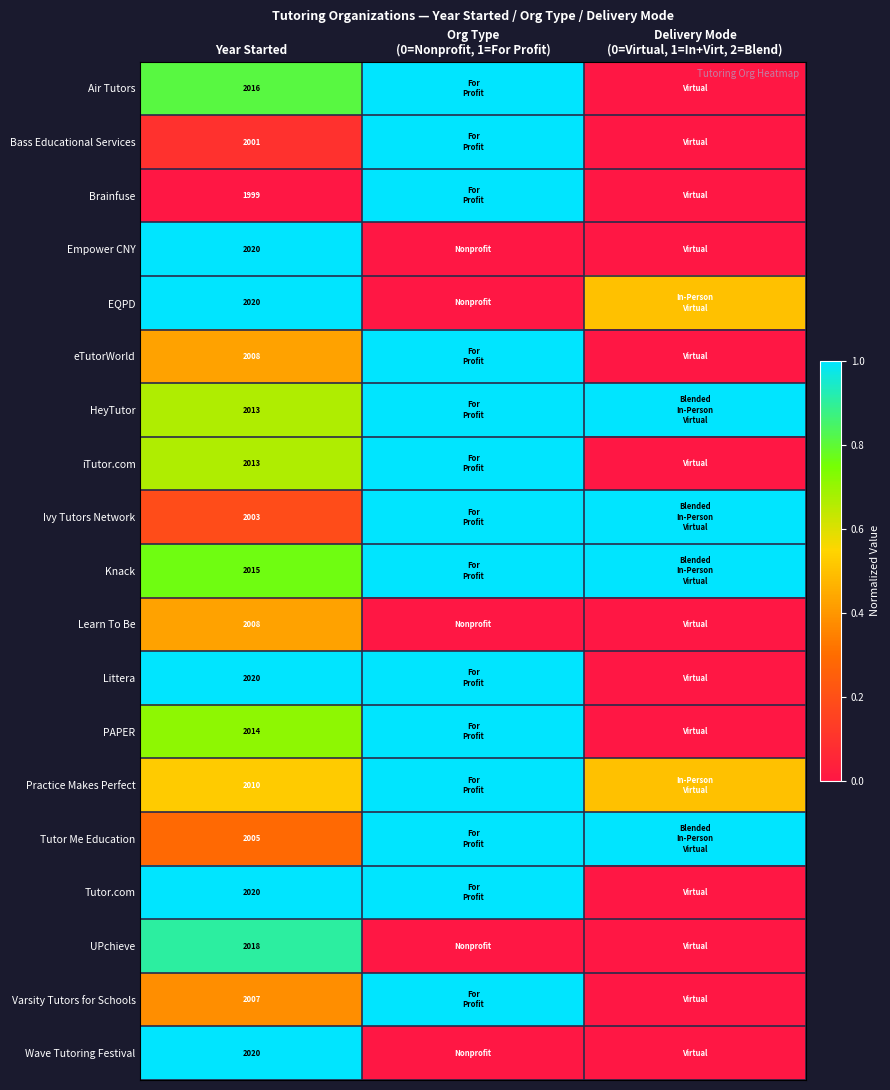

What is the difference between the highest and lowest values at Year Started?

21.0